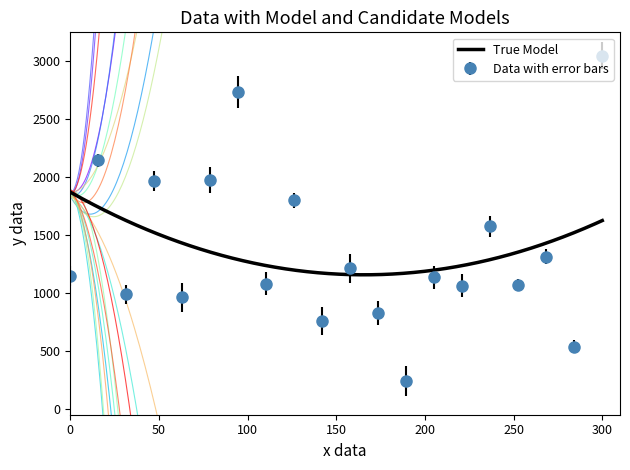

Which category has the highest value in the Data with error bars series?

300